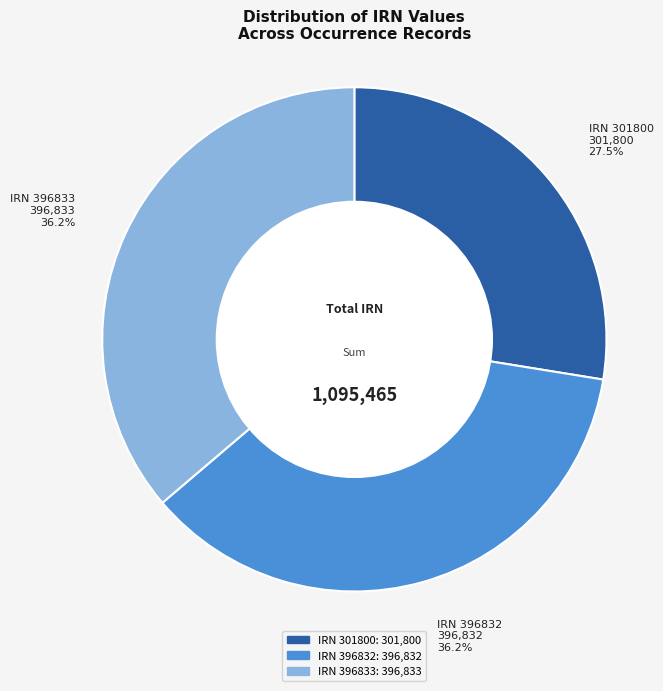

Is there any slice that represents more than half of the pie?

No